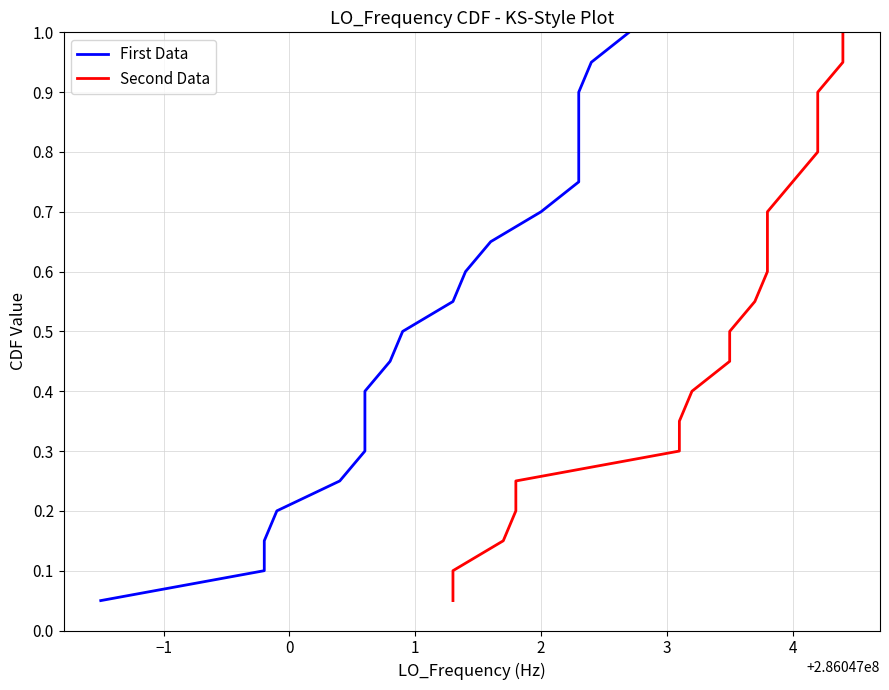

What are all the series names shown in the legend?

First Data, Second Data